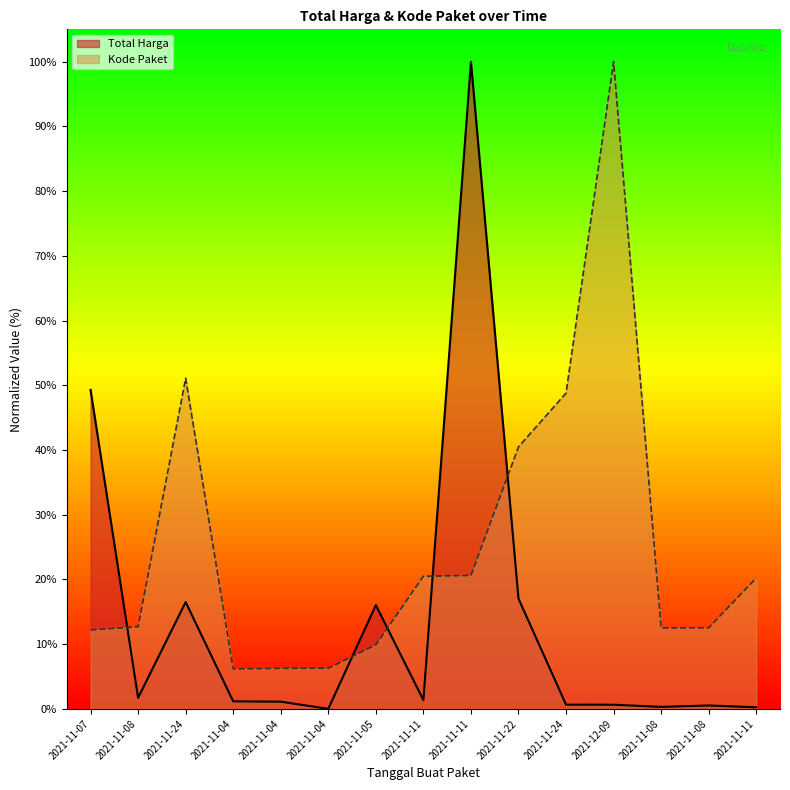

Between 2021-11-08 and 2021-12-09, which is larger?

2021-11-08